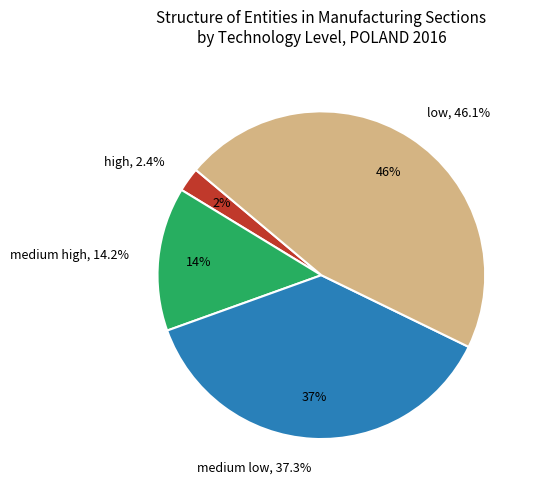

Between medium high and medium low, which is larger?

medium low